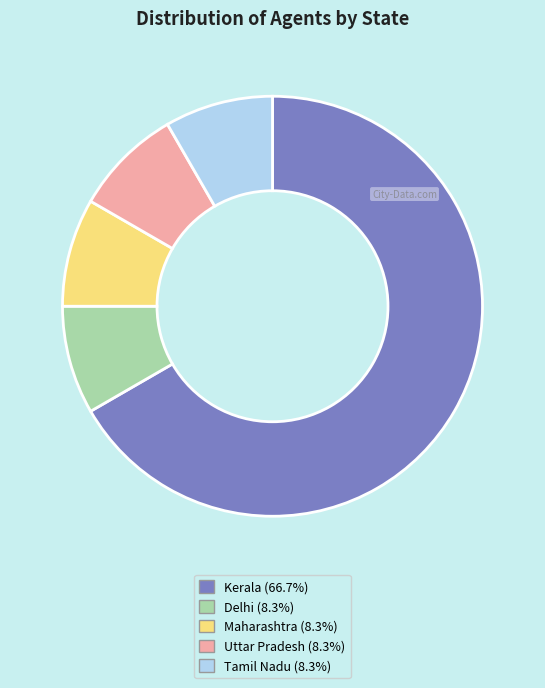

Is there any slice that represents more than half of the pie?

Yes